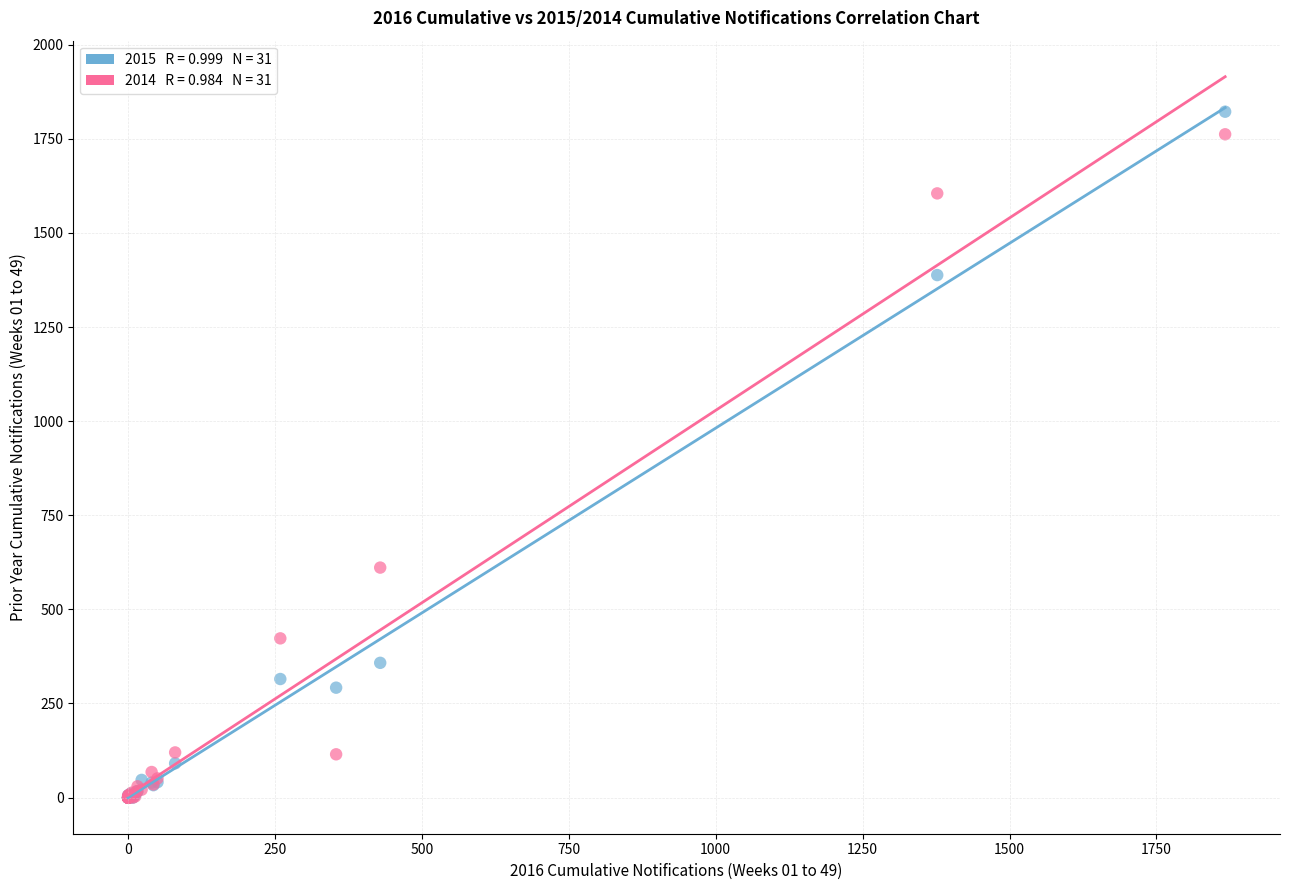

Across all series, what Y value is closest to 911?

611